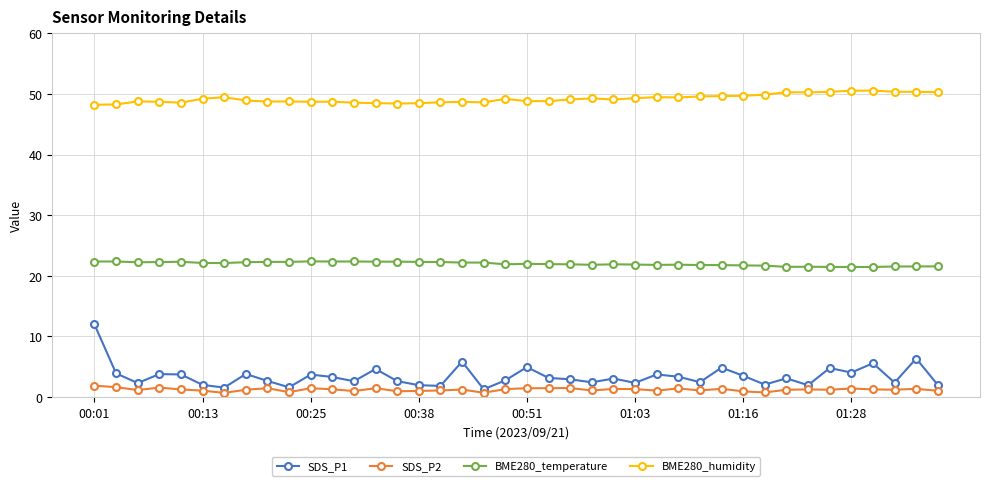

What is the highest value of the BME280_temperature series?

22.4